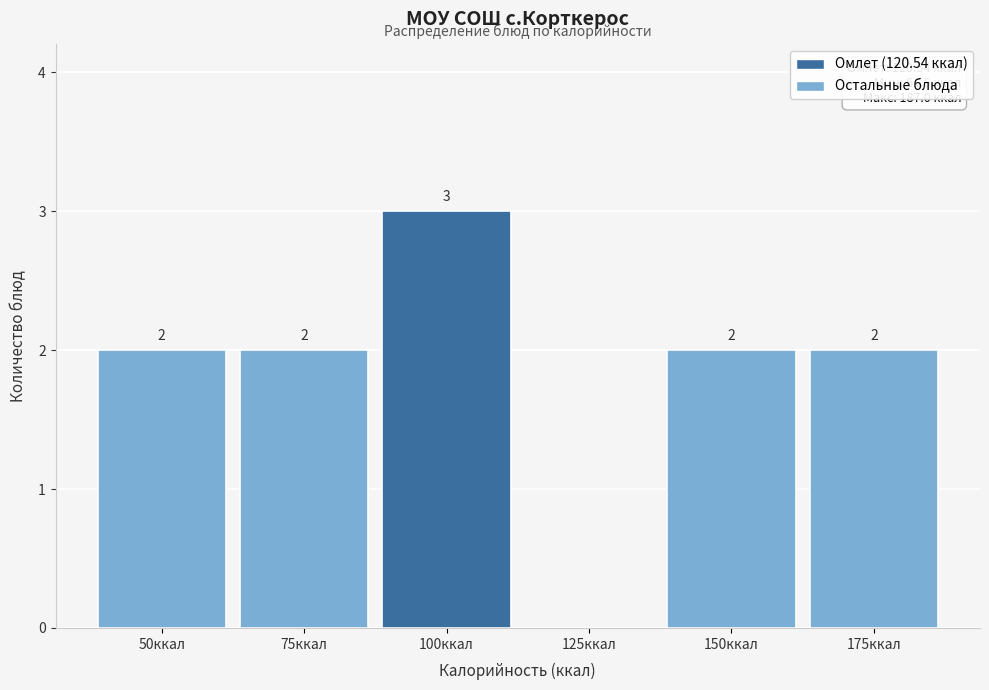

Reading right to left, what are all the values shown in this chart?

175ккал=2	150ккал=2	125ккал=0	100ккал=3	75ккал=2	50ккал=2